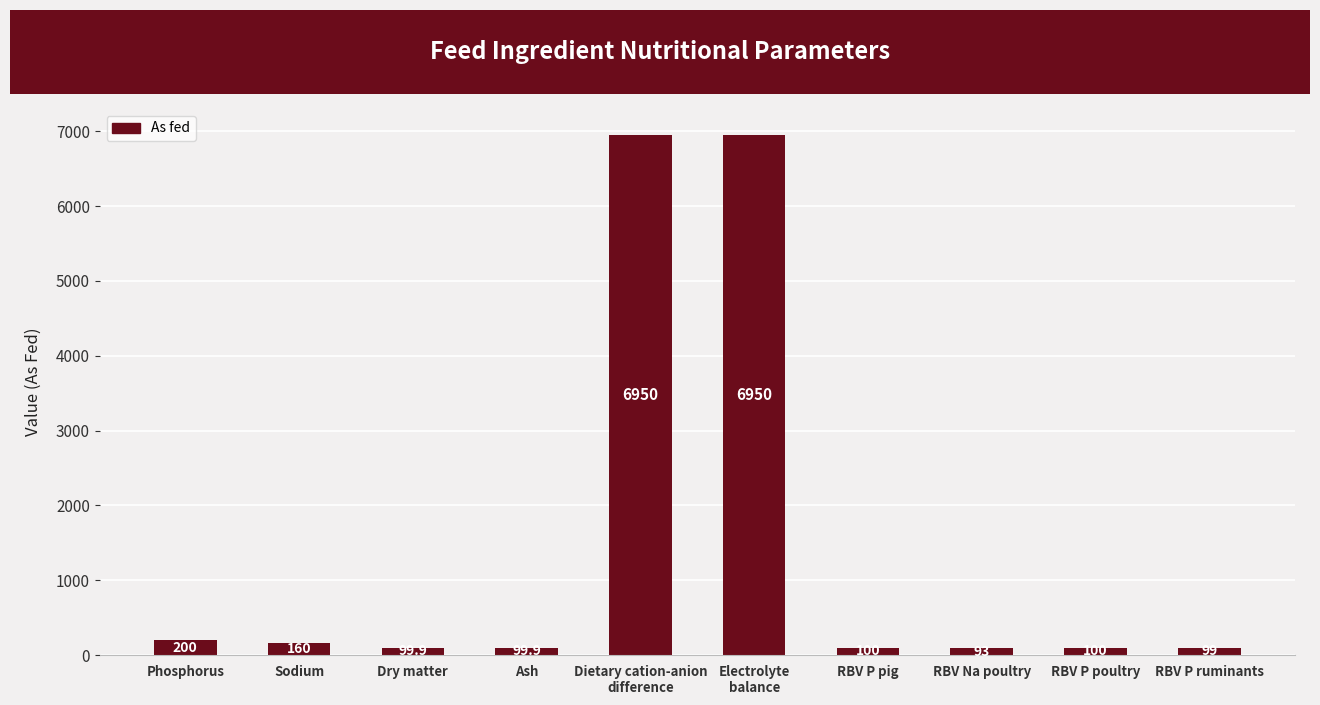

What is the maximum value shown in the chart?

6950.0